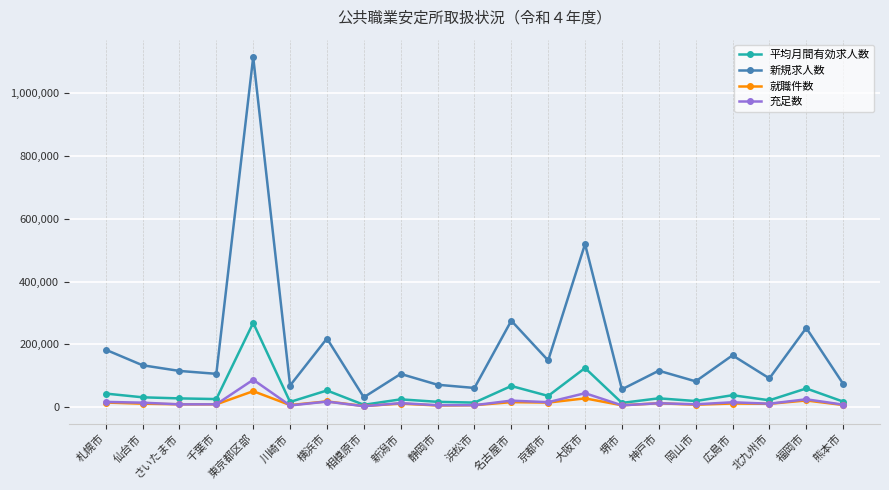

What is the maximum value shown in the chart?

1114820.0